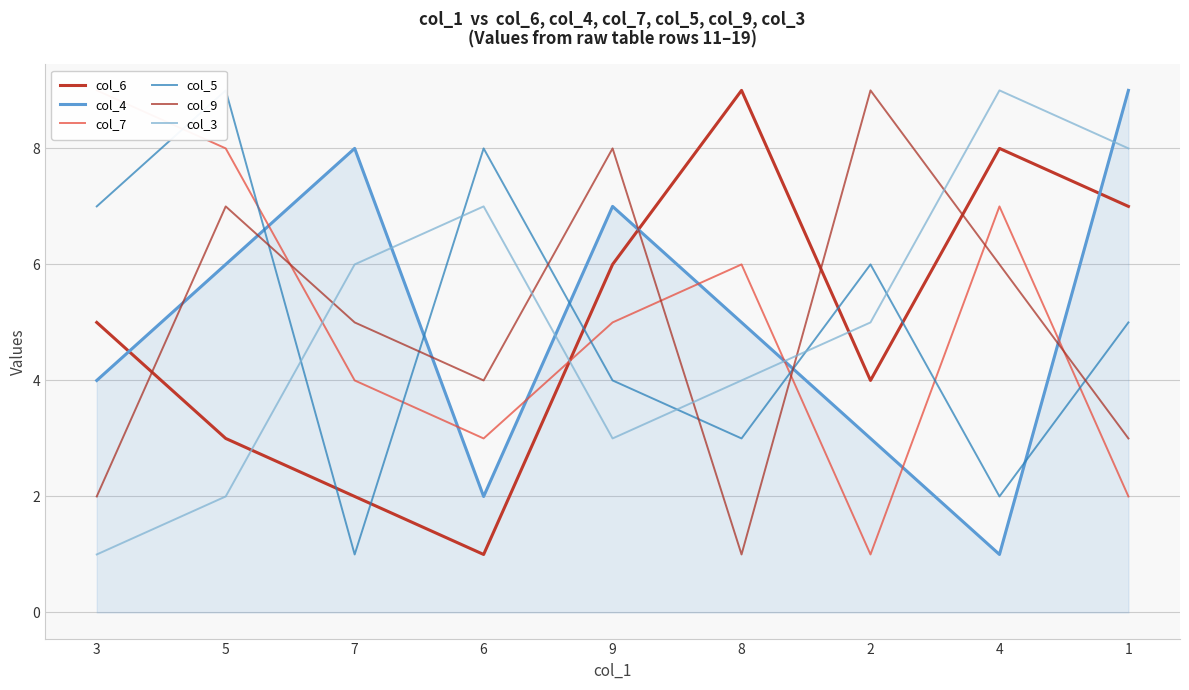

At 6, list the series in order from smallest to largest.

col_6, col_4, col_7, col_9, col_3, col_5